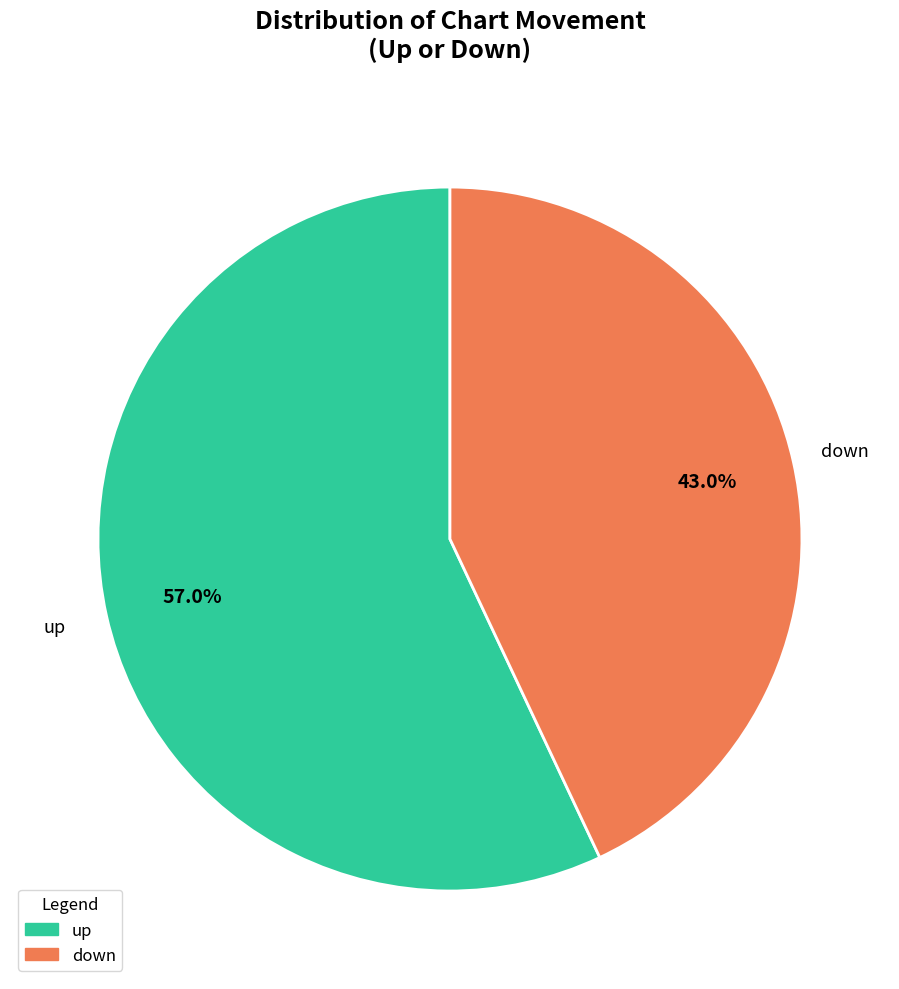

How many segments does this pie chart have?

2